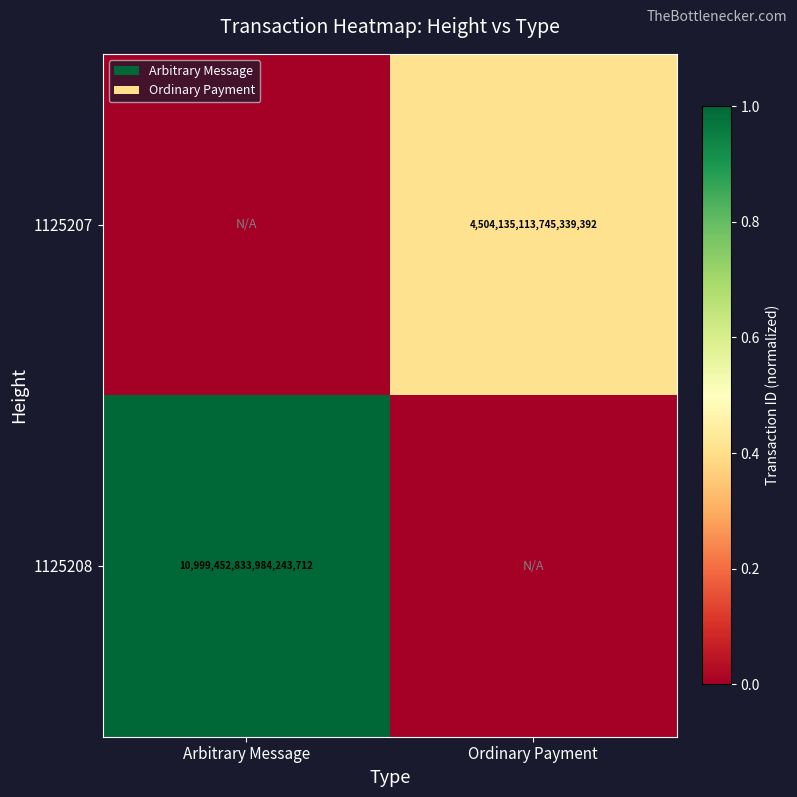

True or false: 1125208 has a value of 10999452833984243712 at Arbitrary Message.

True